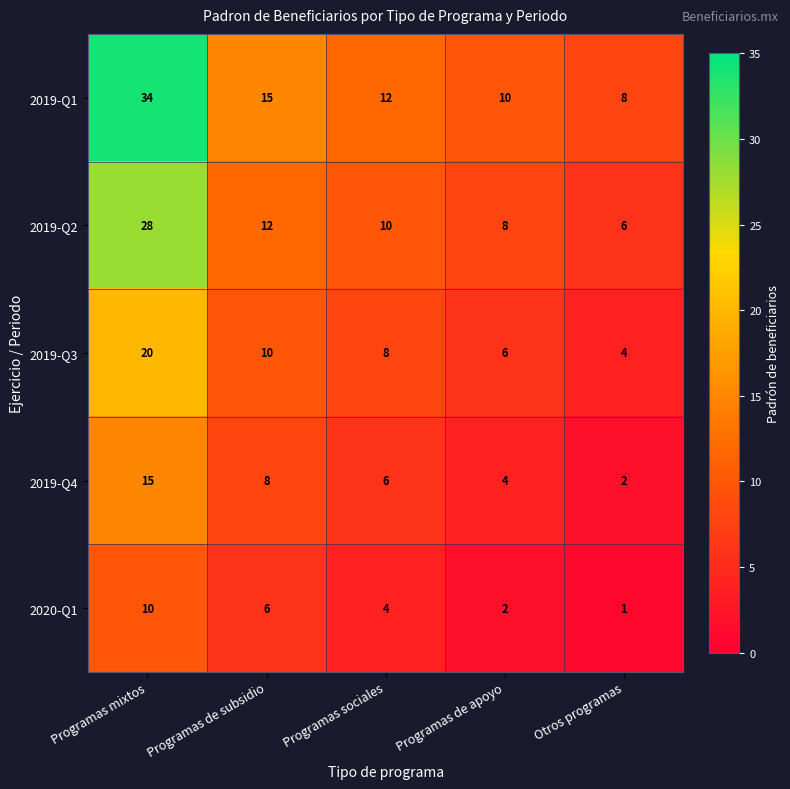

What is the spread (max minus min) of values at Programas de apoyo?

8